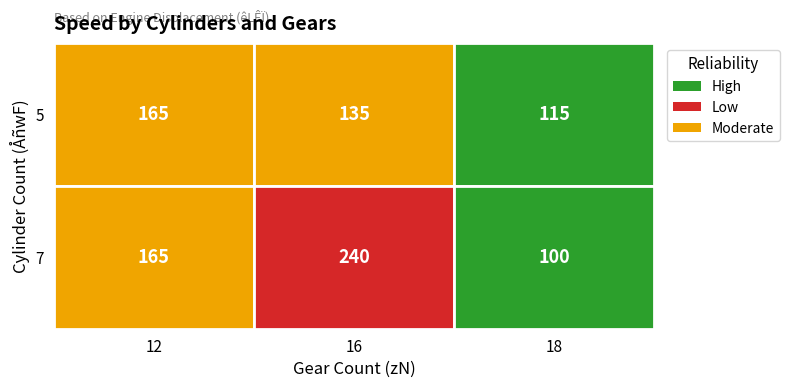

Count the number of categories in the chart.

3